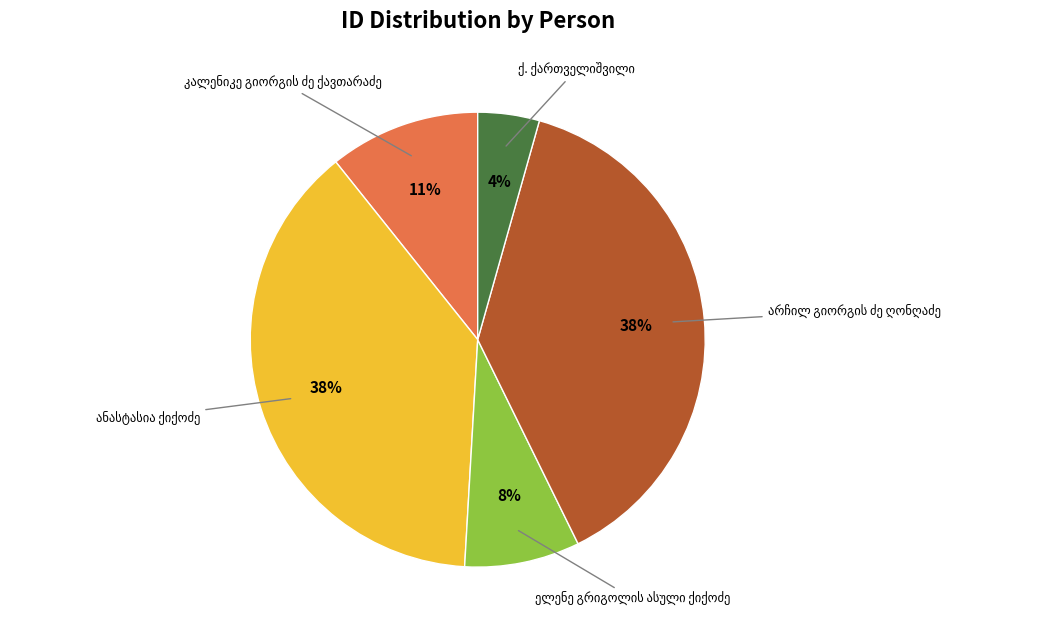

To the nearest percent, what is the average slice percentage?

20%